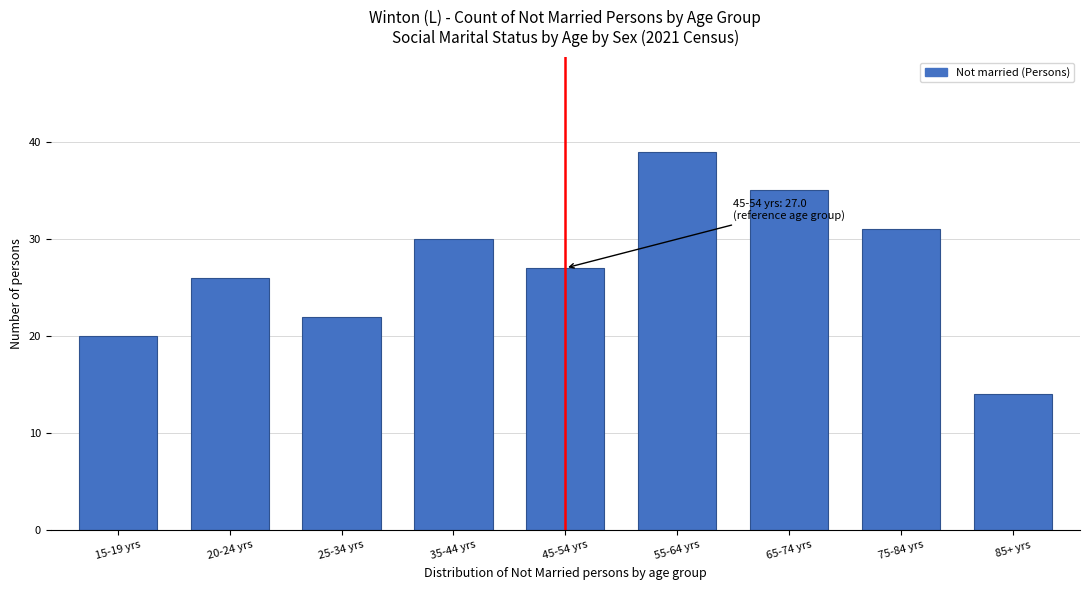

Reading left to right, list all the values displayed in this chart.

20	26	22	30	27	39	35	31	14